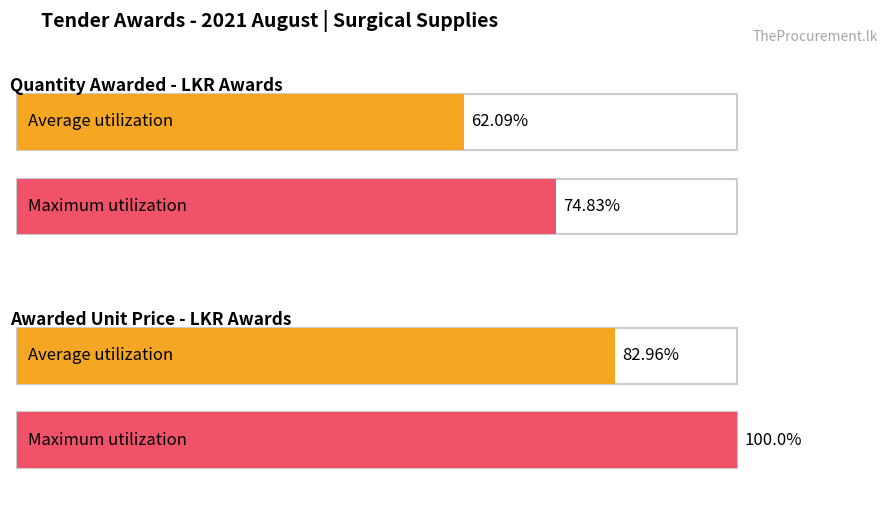

The value of QUANTITY AWARDED at LKR is 118.9. True or false?

False